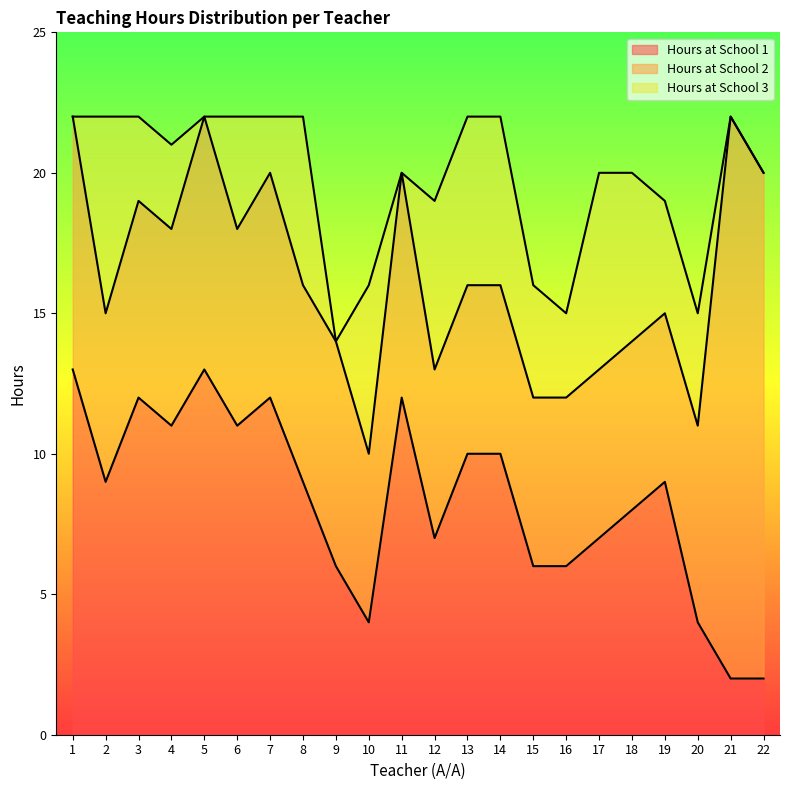

Where does the Hours at School 2 series first go above 7?

1